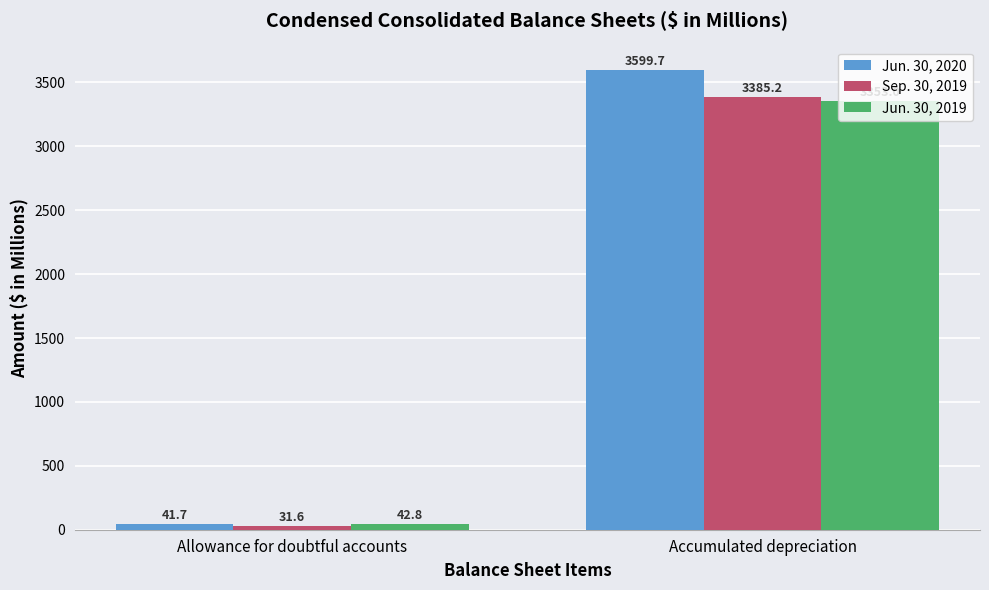

How many categories are shown in the chart?

2